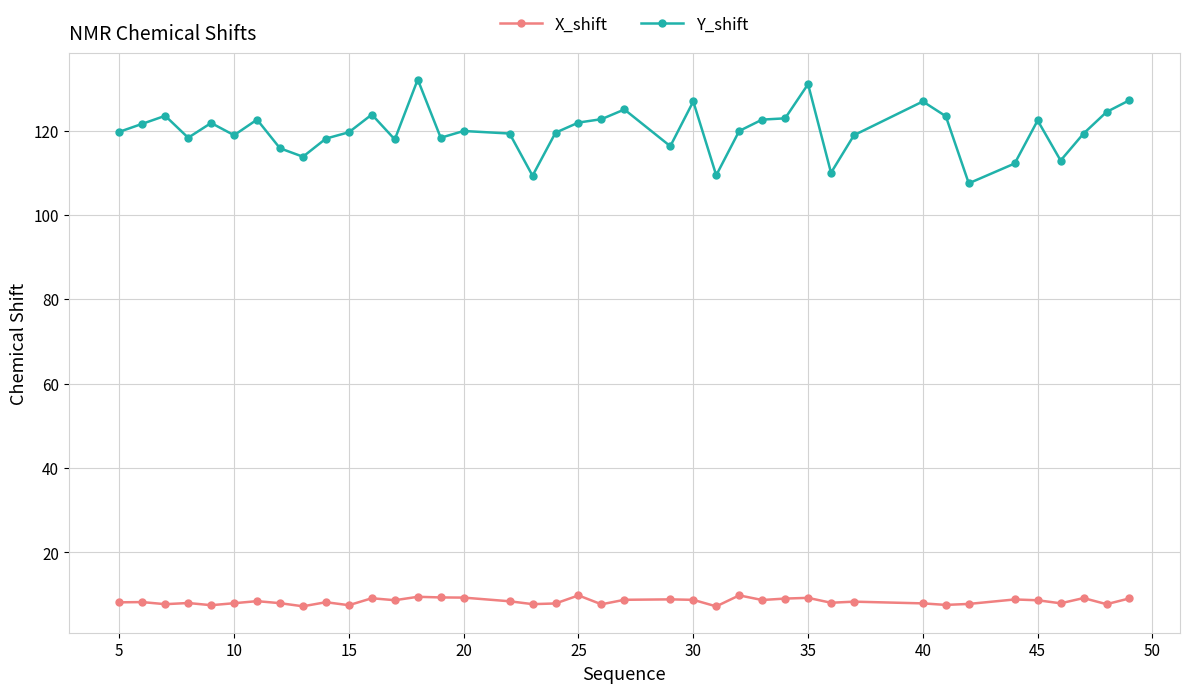

At how many categories does at least one series exceed 12?

40